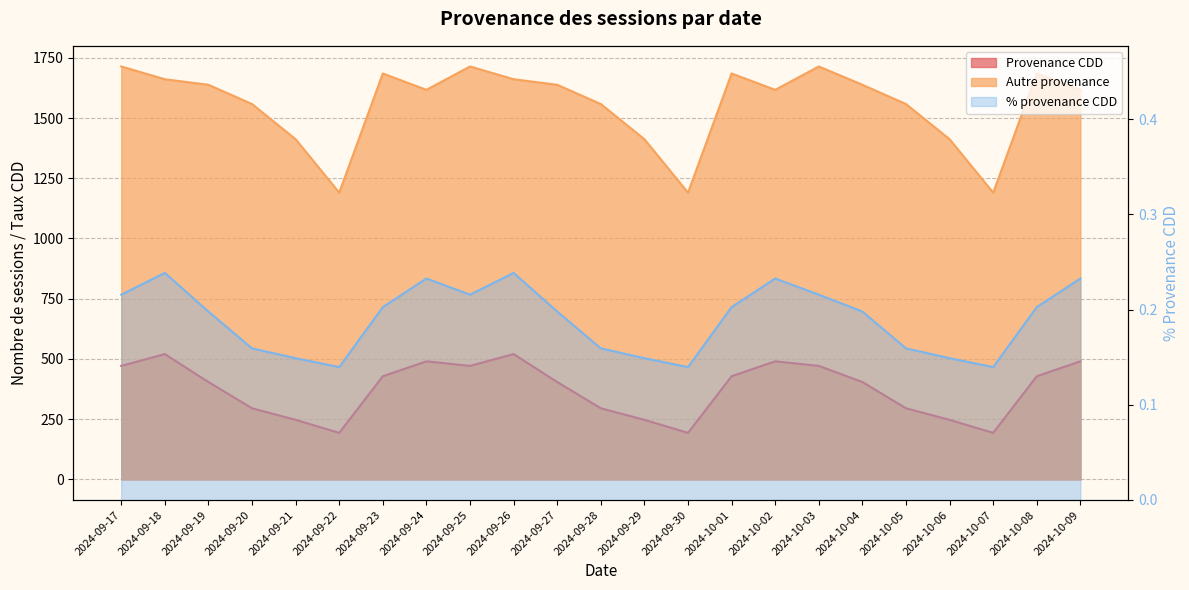

What is the label of the 1st point from the right?

2024-10-09